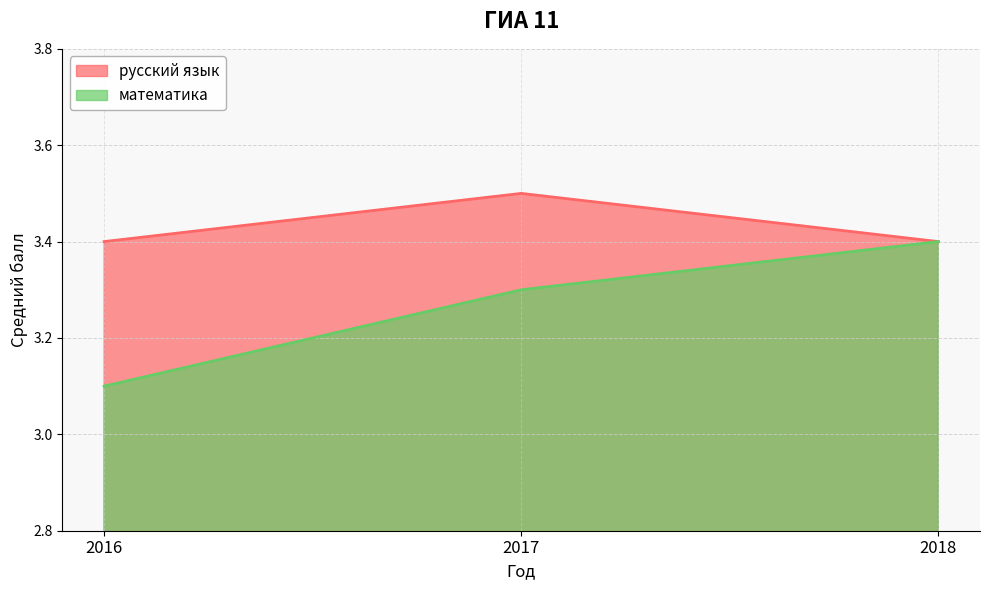

Rank the series by their average value, from highest to lowest.

русский язык, математика